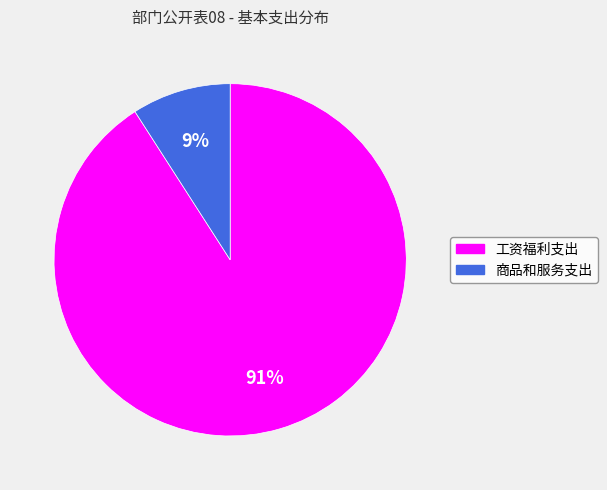

To the nearest percent, what percentage of the pie is 工资福利支出?

91%